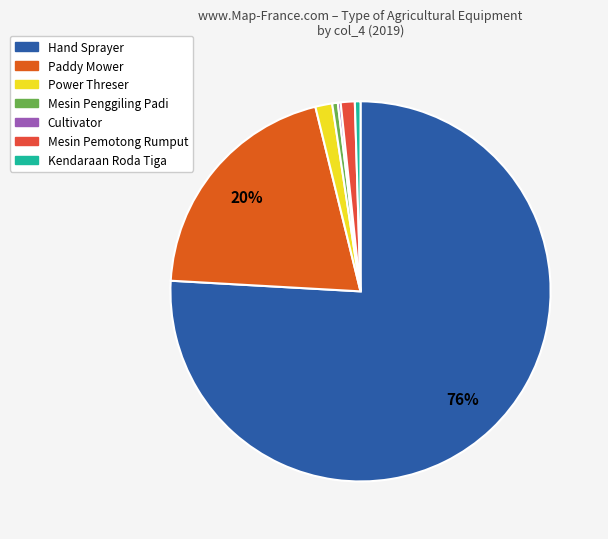

Is the sum of Hand Sprayer and Paddy Mower greater than half?

Yes